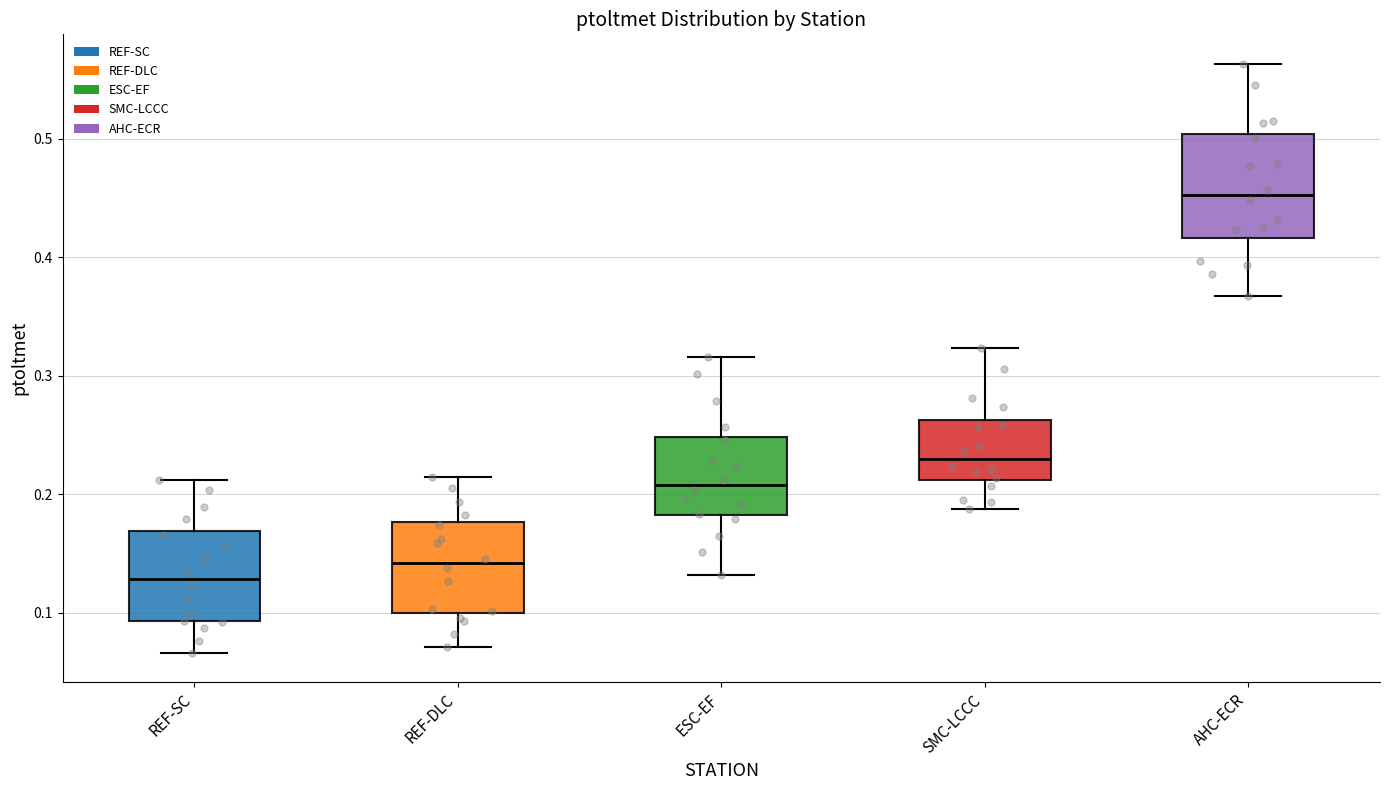

Where does the lower whisker of the box for AHC-ECR end on the y-axis? The values are not printed on the chart, so give them approximately, as read against the axis.

0.37